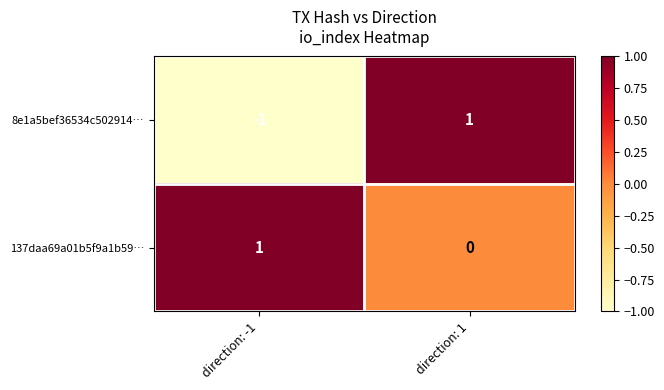

What is the total value across all series at direction: 1?

1